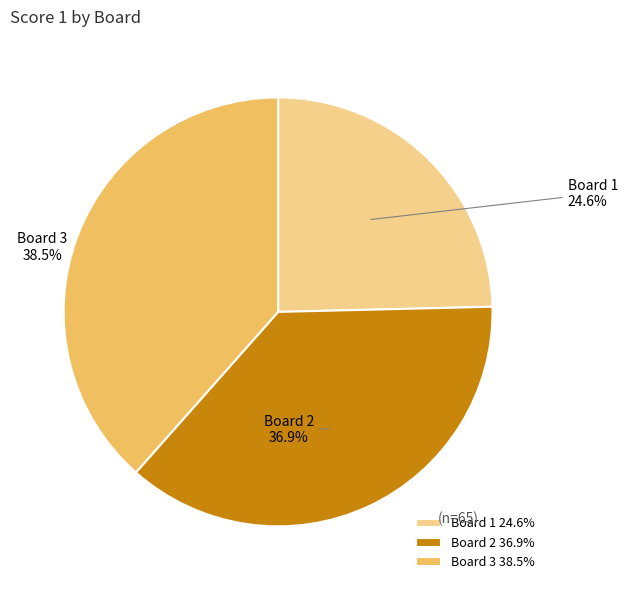

How many slices are in this pie chart?

3